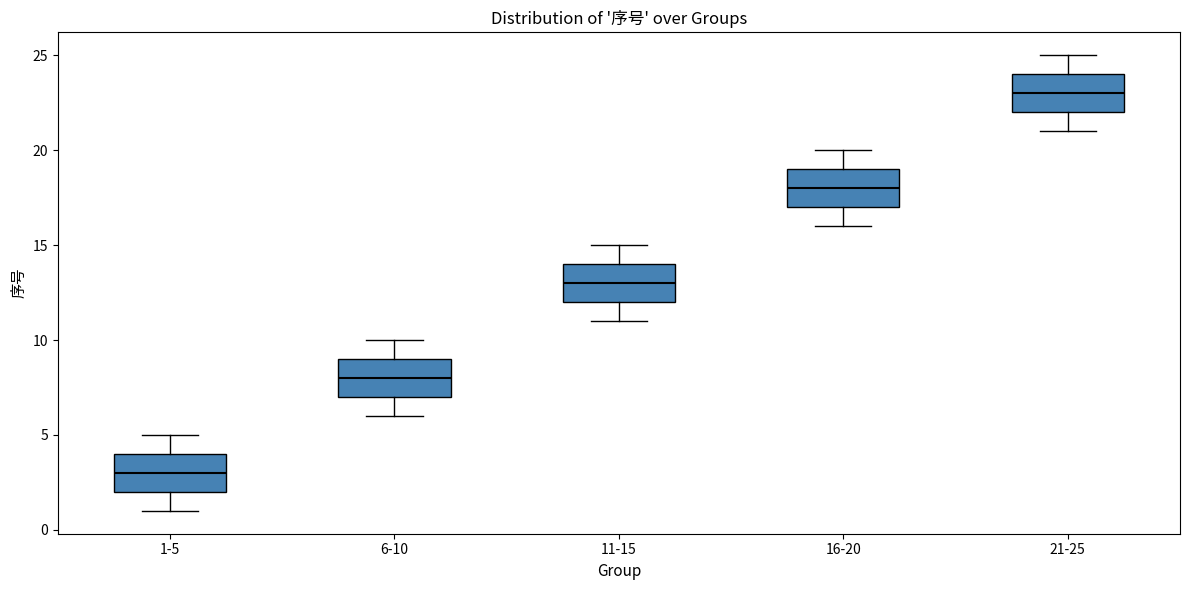

Which box has the lowest median line?

1-5